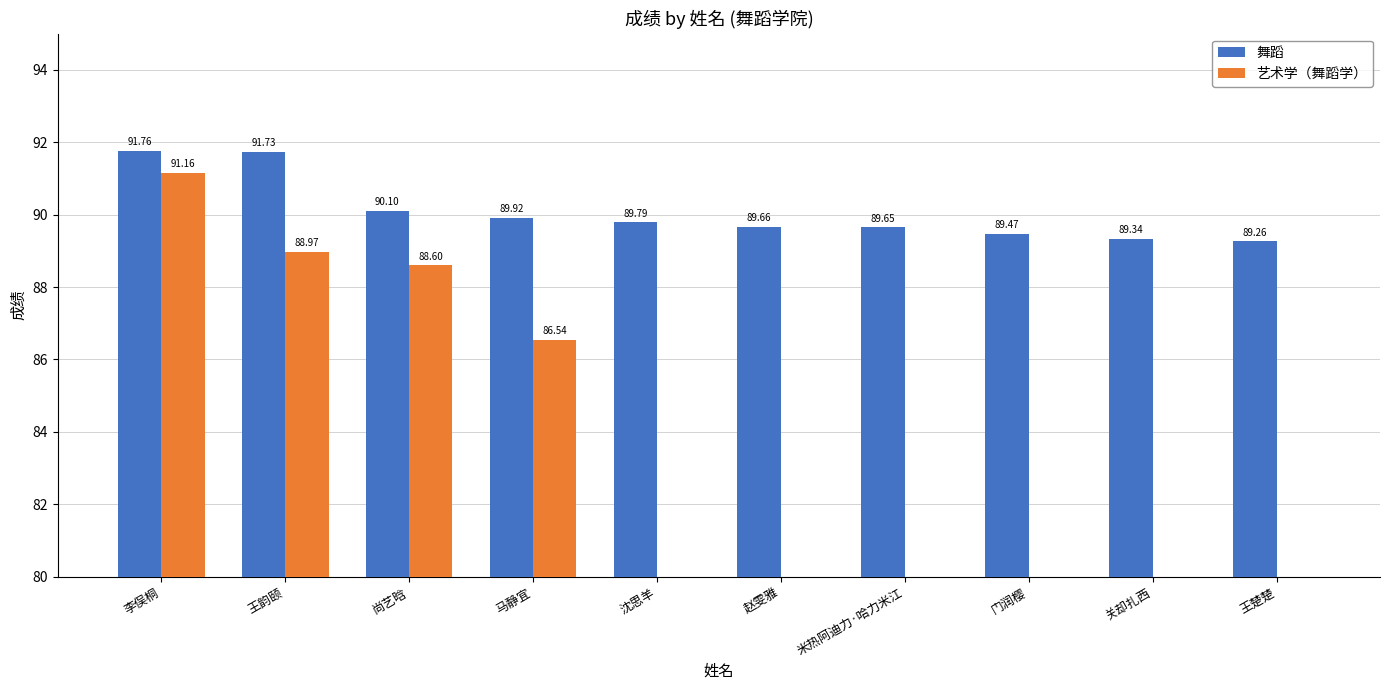

How many series are shown in this chart?

2